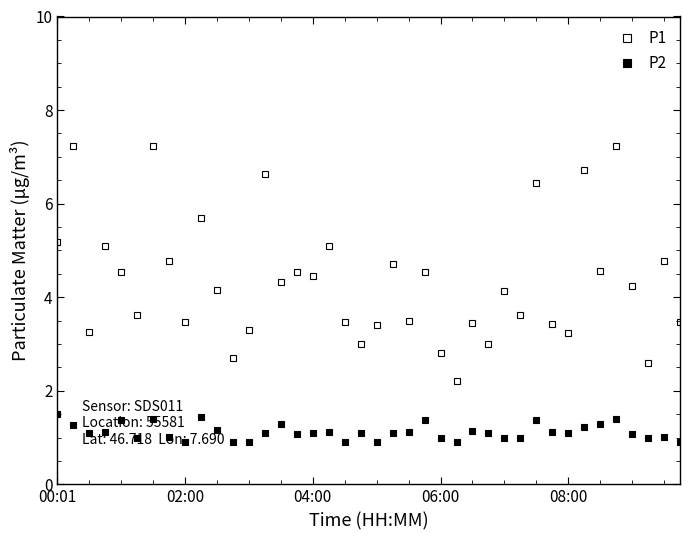

Is this an area chart (filled region under the line)?

No